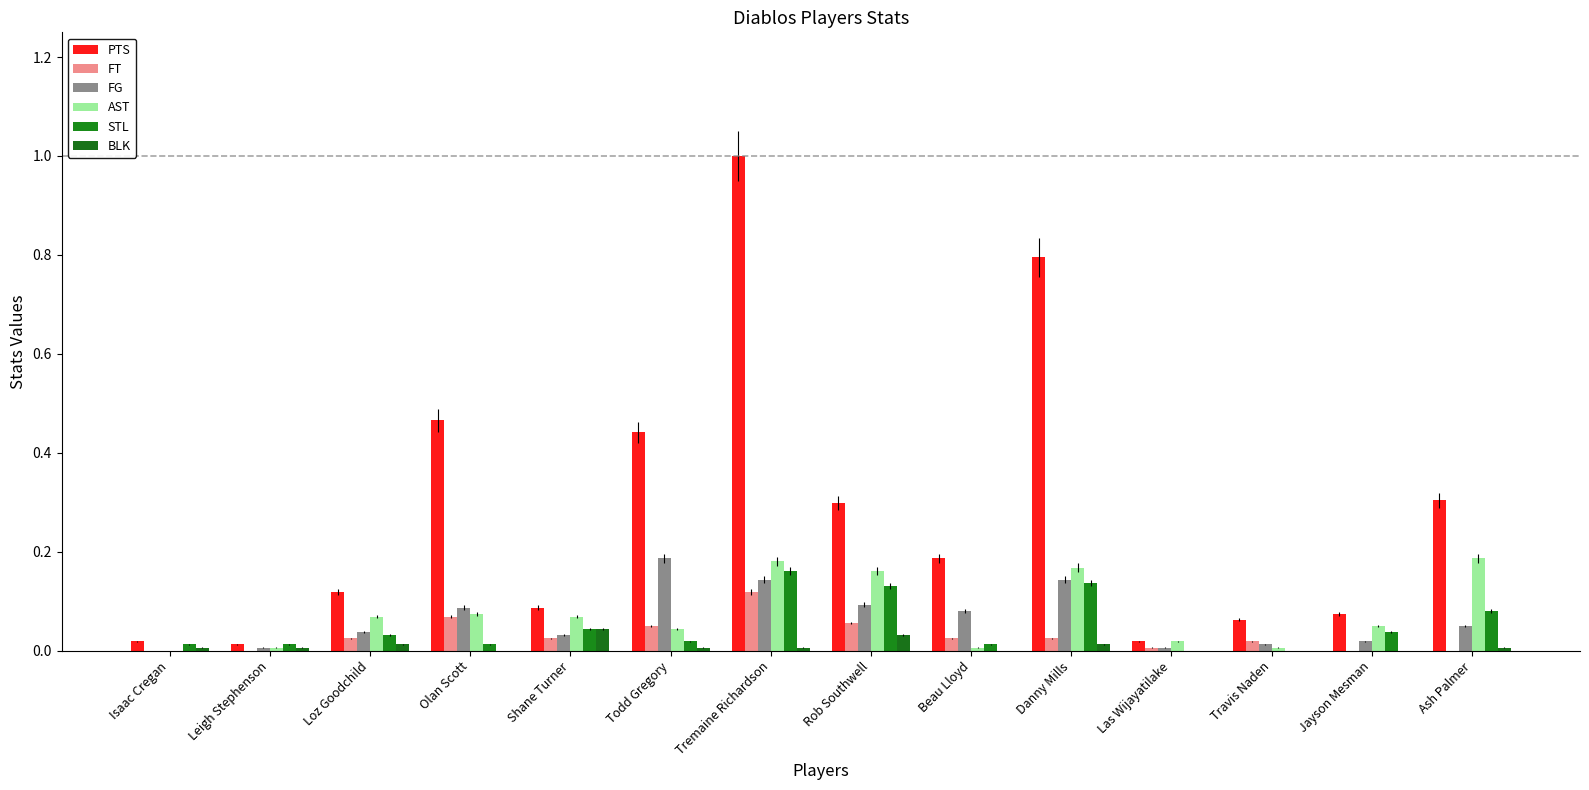

What are all the series names shown in the legend?

PTS, FT, FG, AST, STL, BLK